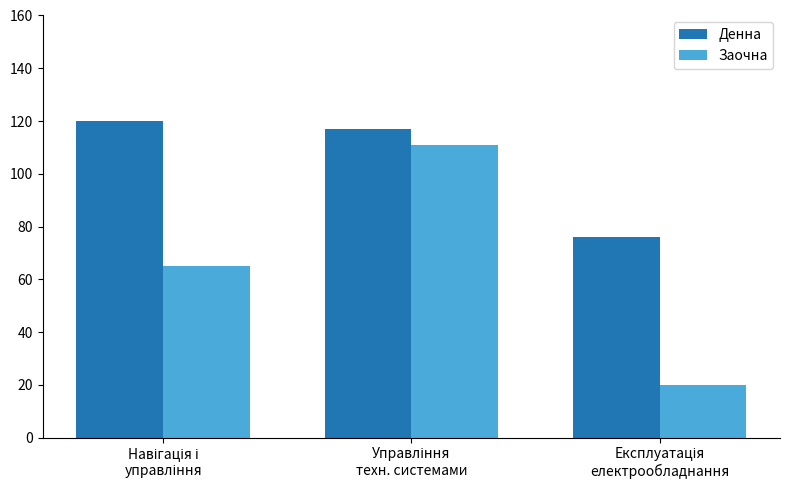

What is the difference between the maximum and minimum values in the Денна series?

44